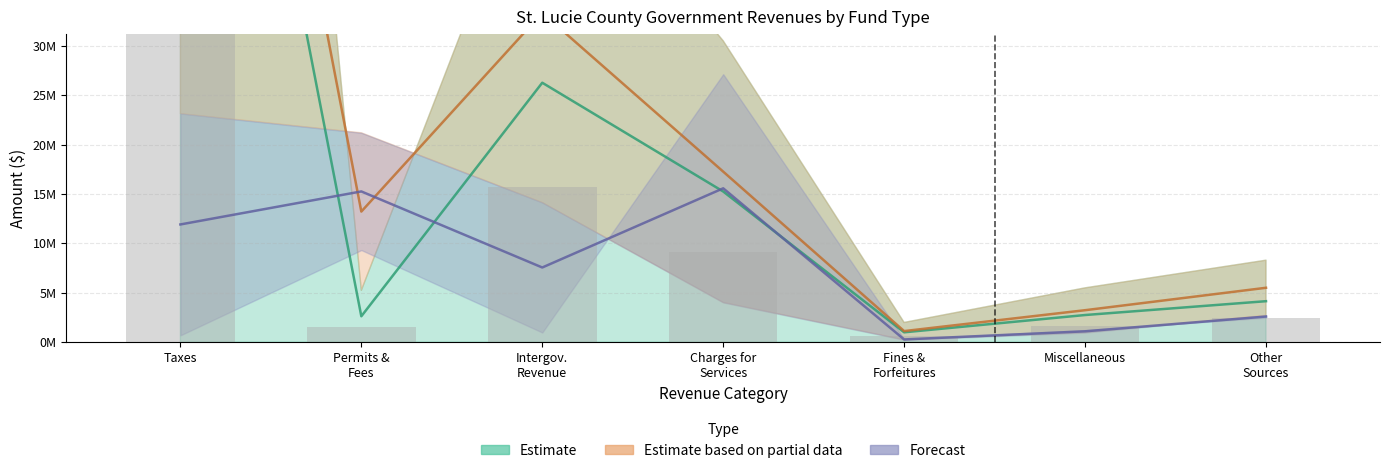

Between Intergov.
Revenue and Other
Sources, which series saw the biggest shift?

Estimate based on partial data